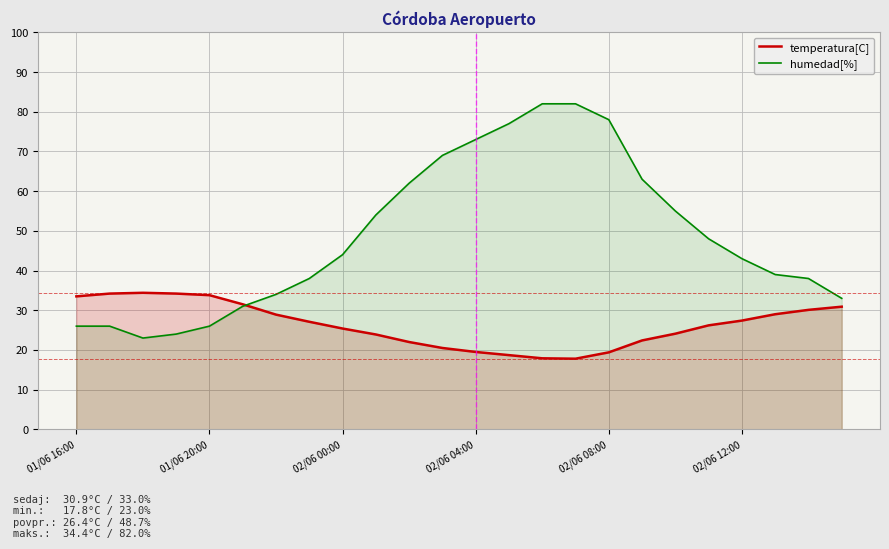

What is the difference between the second highest and minimum values in the temperatura[C] series?

16.4